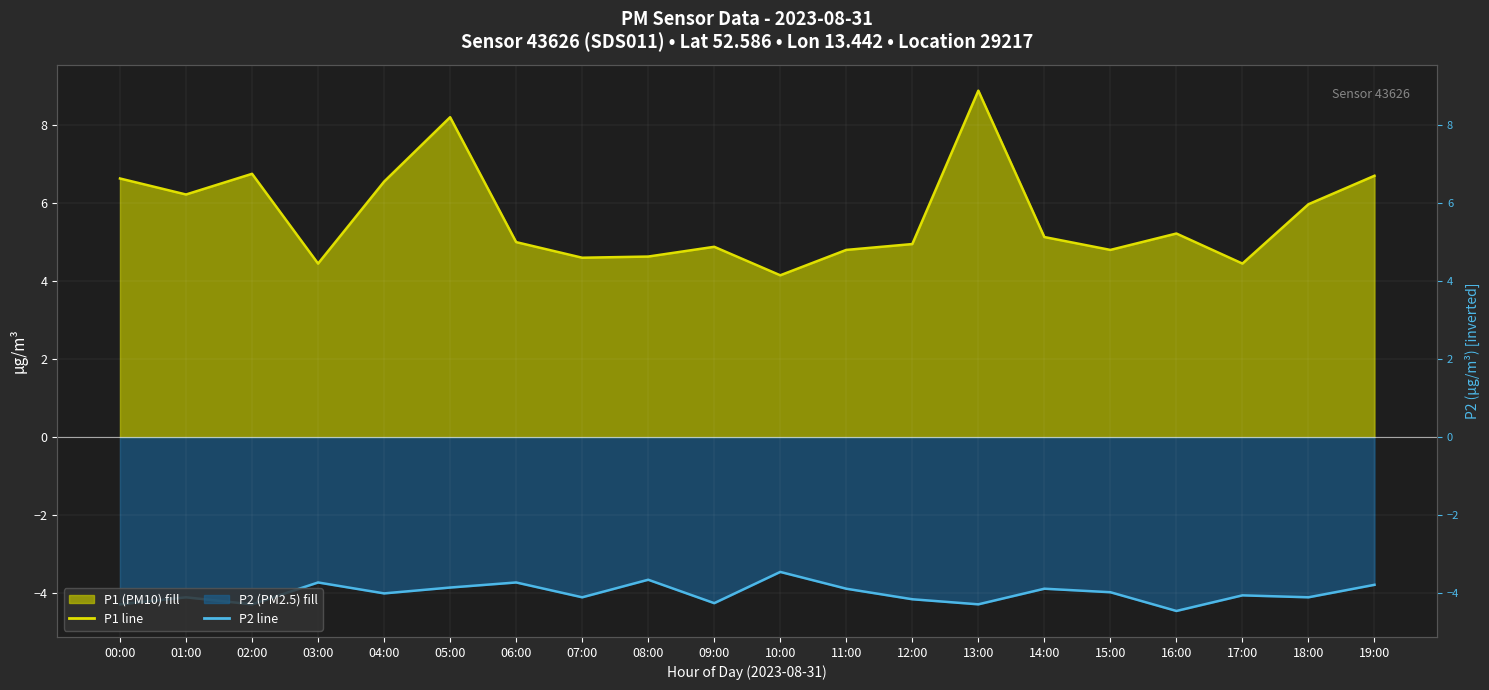

What is the difference between the maximum and minimum values in the P2 avg line series?

1.0